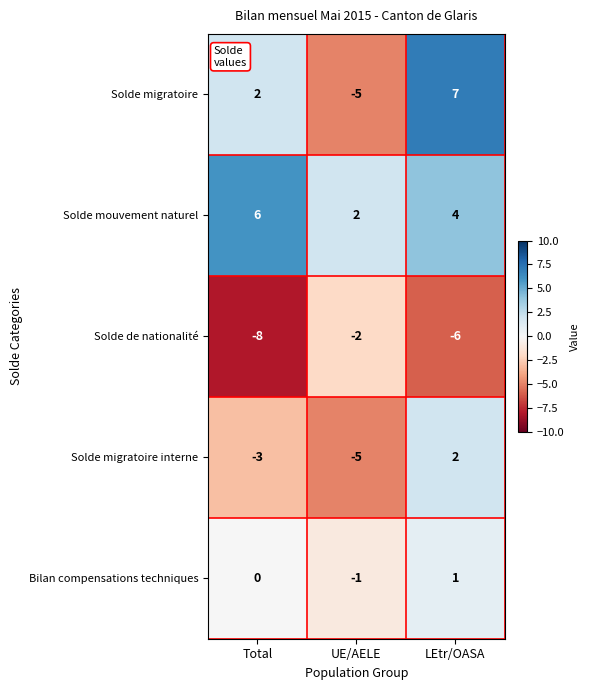

What is the difference between the maximum and minimum values in the Solde mouvement naturel series?

4